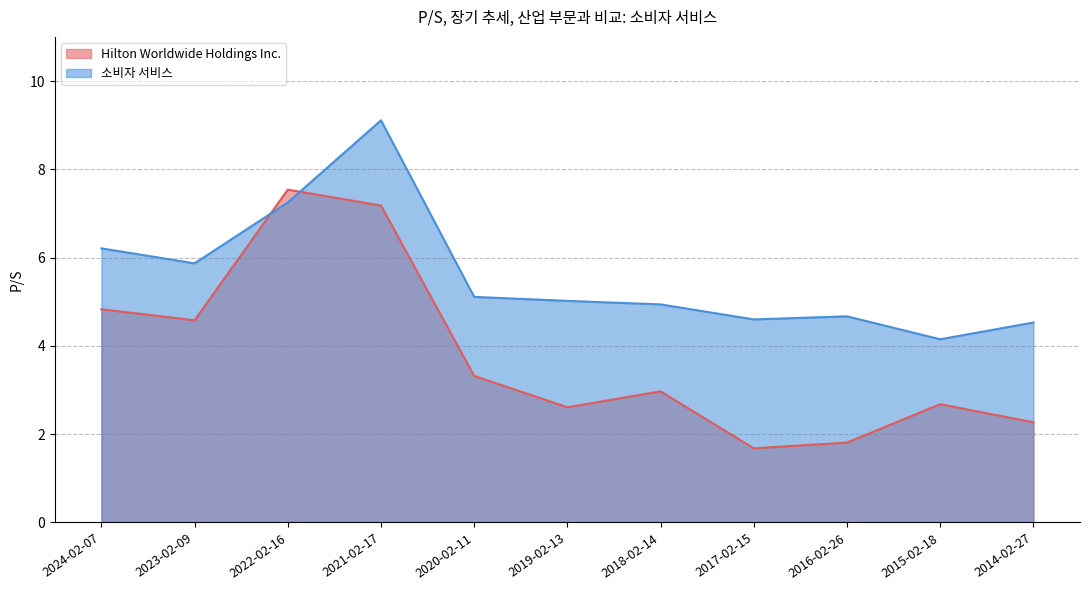

Reading left to right, transcribe all the data shown in this chart.

Hilton Worldwide Holdings Inc.: 4.8	4.6	7.5	7.2	3.3	2.6	3.0	1.7	1.8	2.7	2.3
소비자 서비스: 6.2	5.9	7.2	9.1	5.1	5.0	4.9	4.6	4.7	4.2	4.5